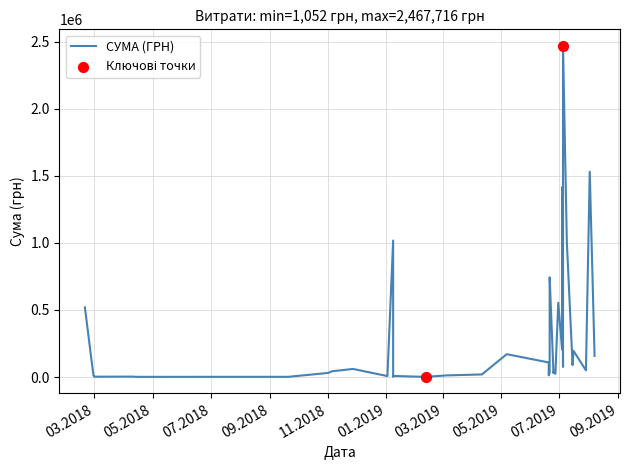

Which has a higher value, 07.05.2019 or 30.06.2019?

30.06.2019